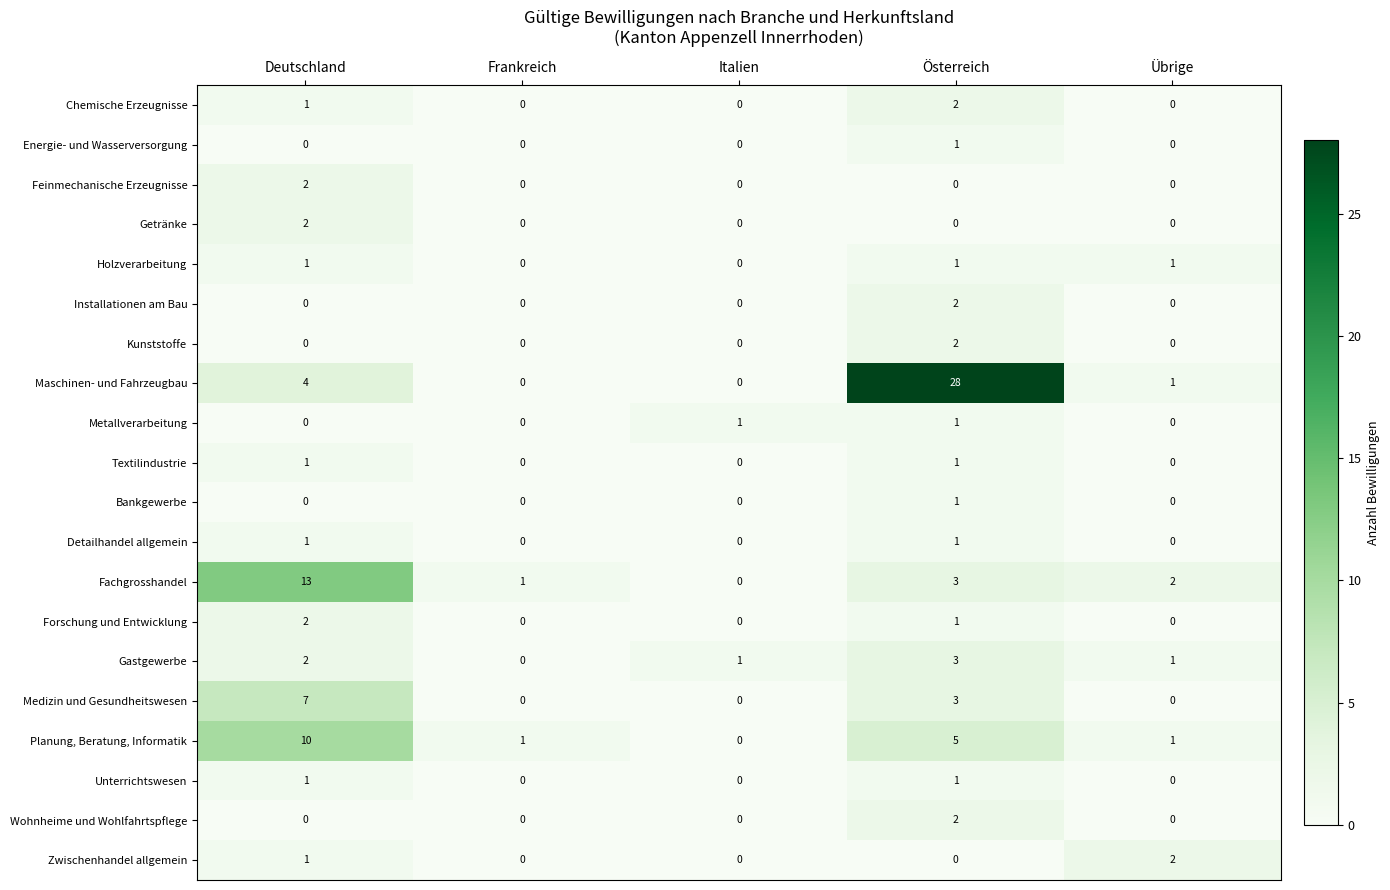

Which series changed the most between Deutschland and Frankreich?

Fachgrosshandel